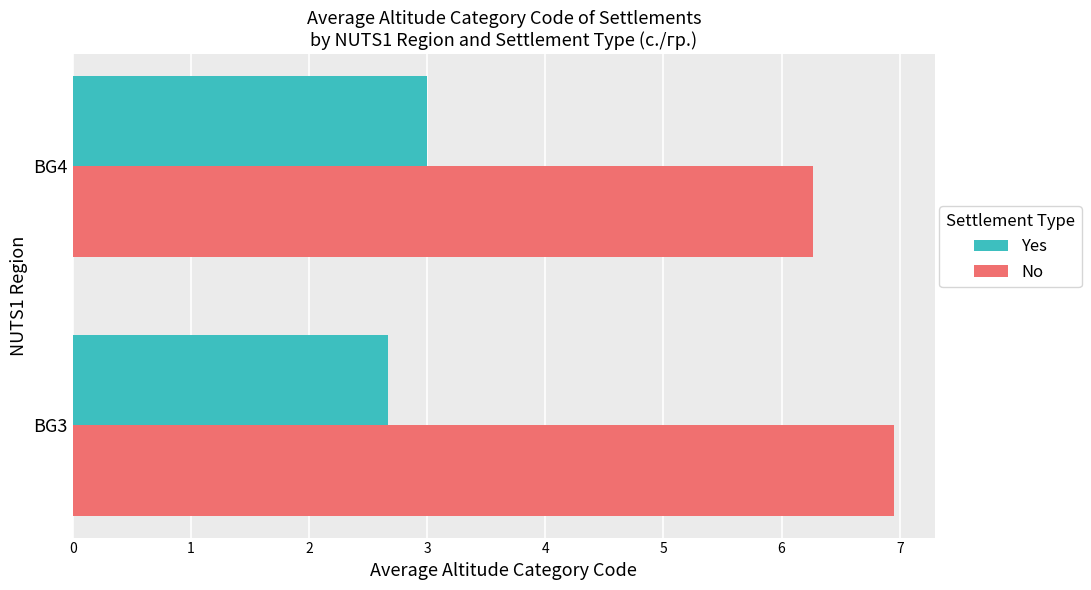

What is the difference between the Yes values at BG3 and BG4?

0.3